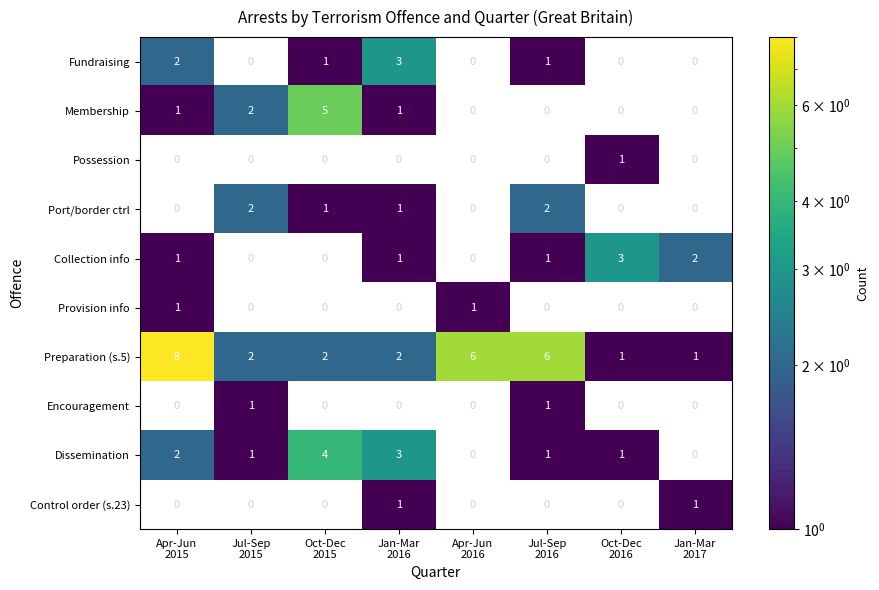

True or false: Encouragement has a value of 1.3 at Jul-Sep 2015.

False